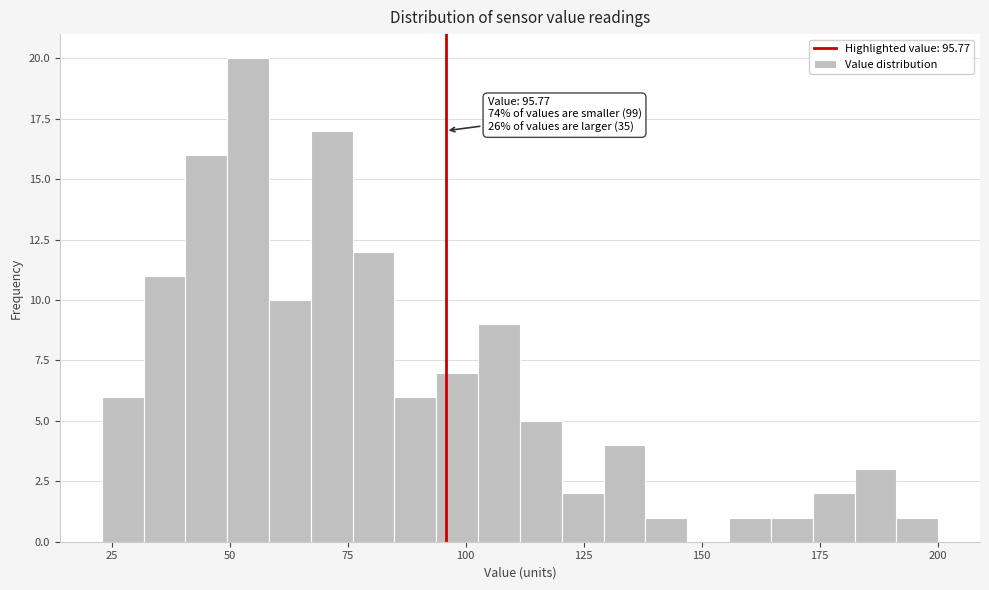

Around what value on the x-axis is the tallest bar? Give the approximate position of its centre, as read against the axis.

55